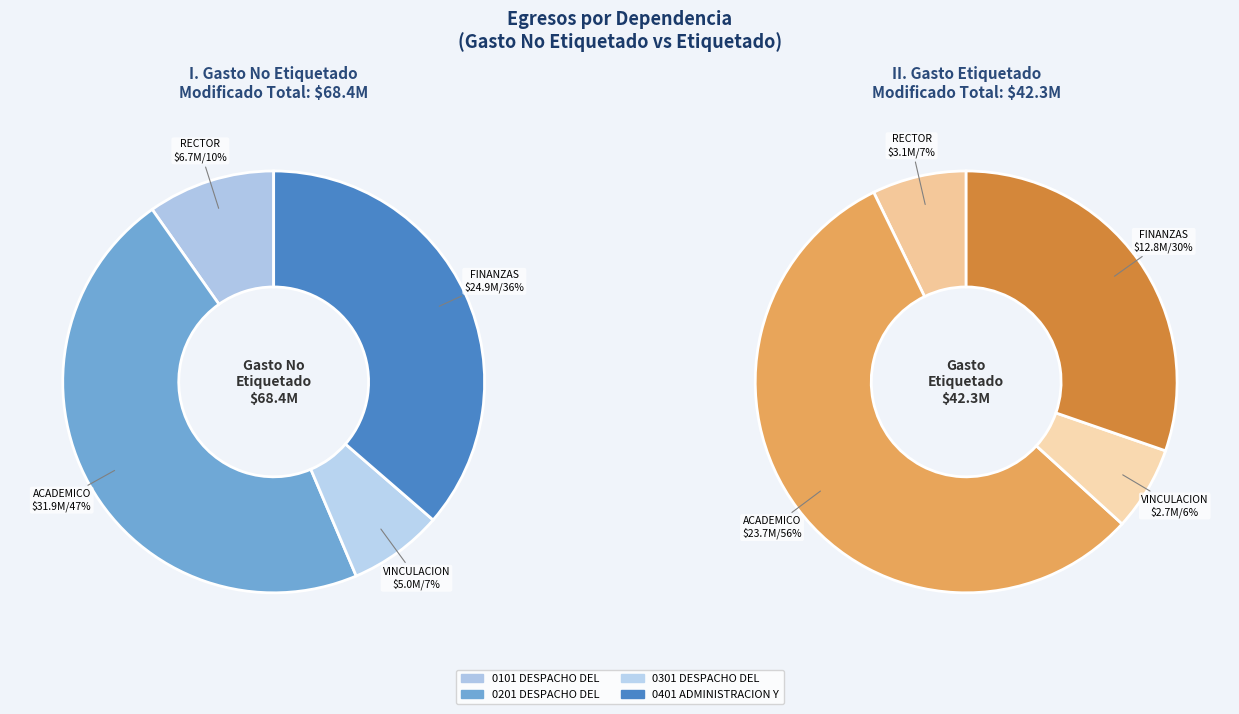

To the nearest percent, what percentage of the pie is values_no_etiquetado?

7%